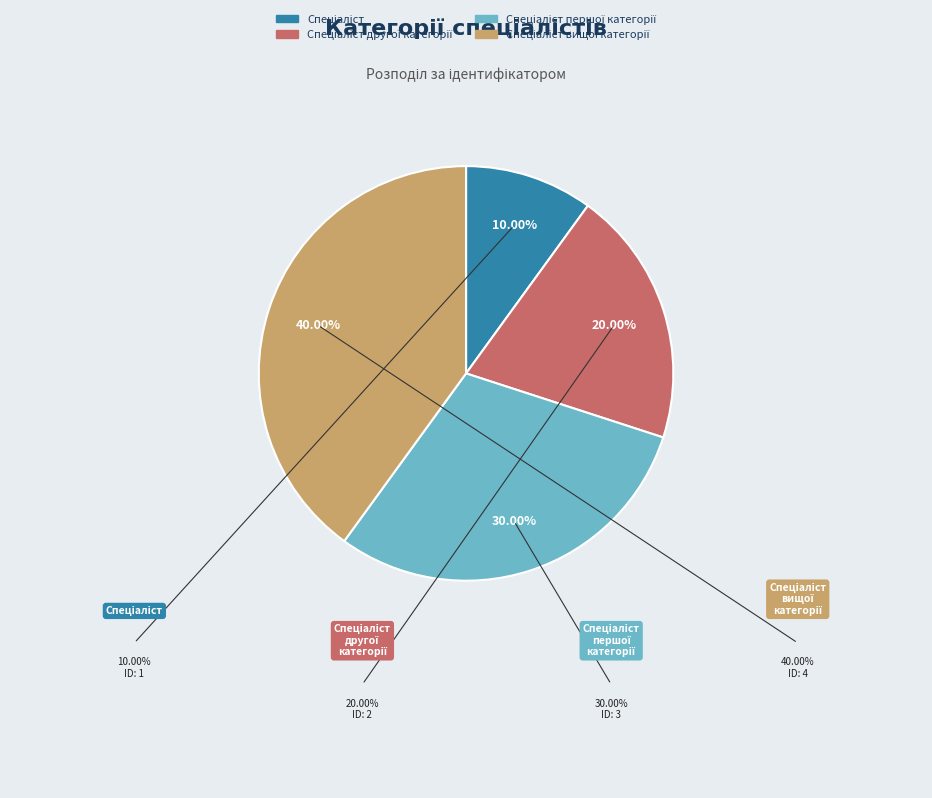

Does any single category account for the majority?

No